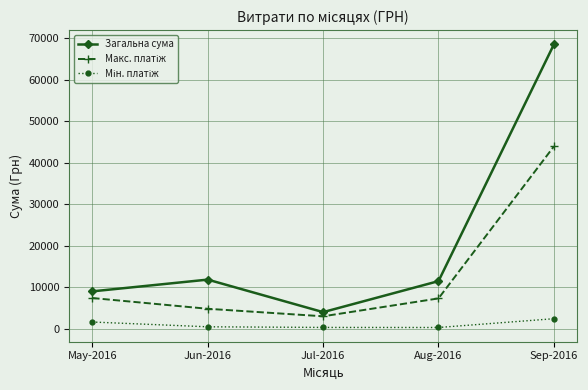

How many values in the Загальна сума series exceed 11459?

3